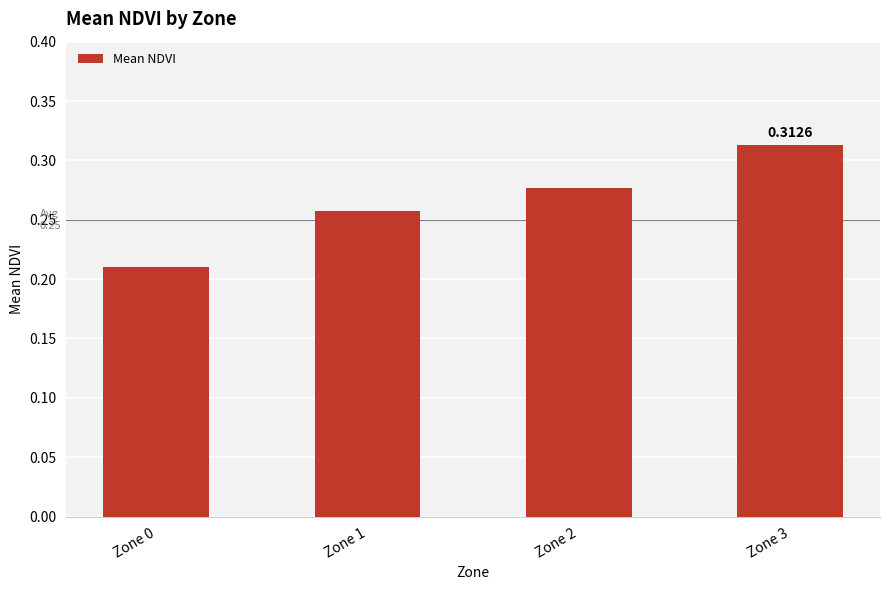

List the labels in order of value, largest first.

Zone 3, Zone 2, Zone 1, Zone 0